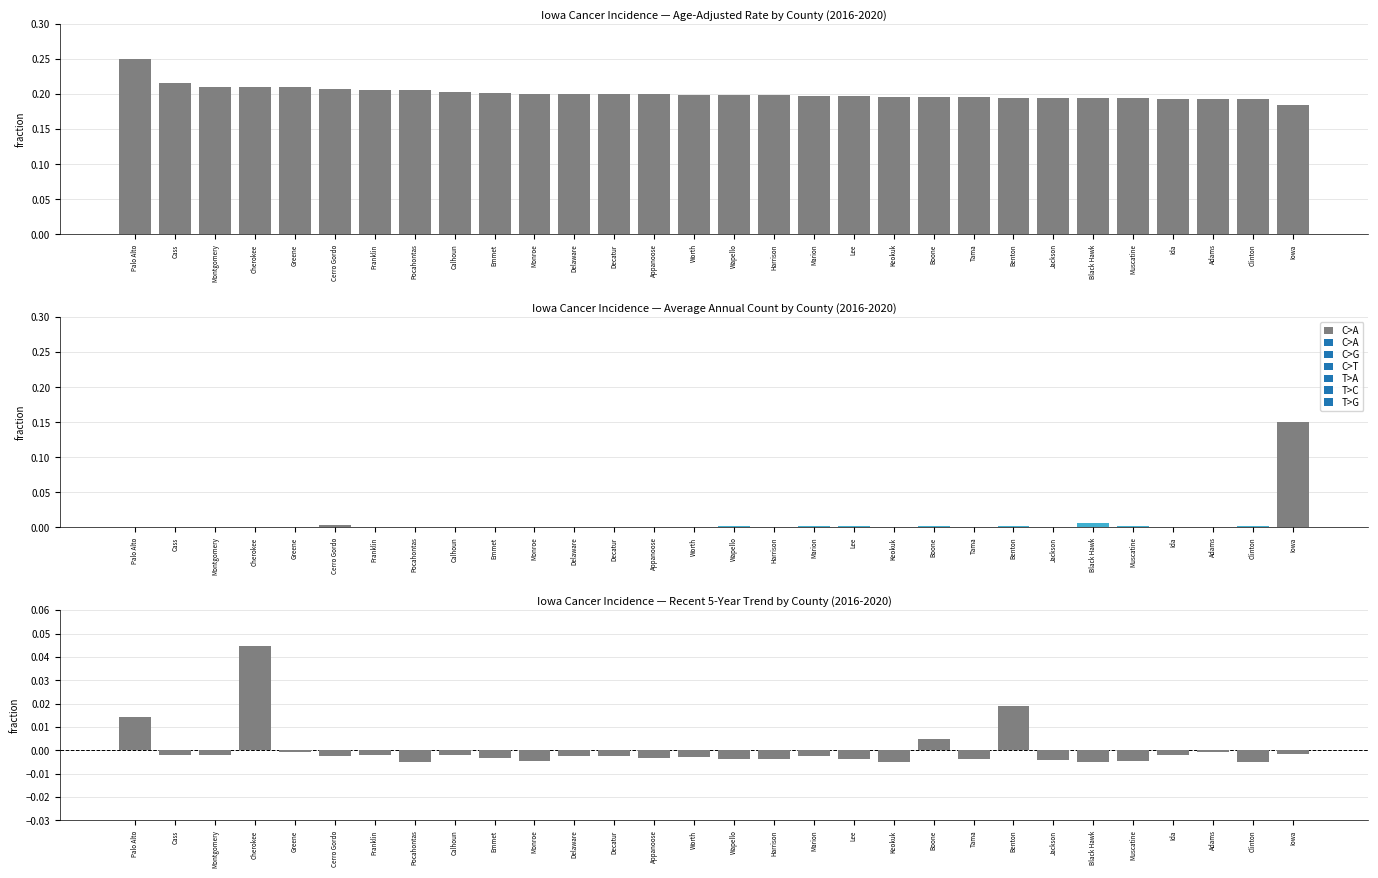

How many groups of bars are there?

30